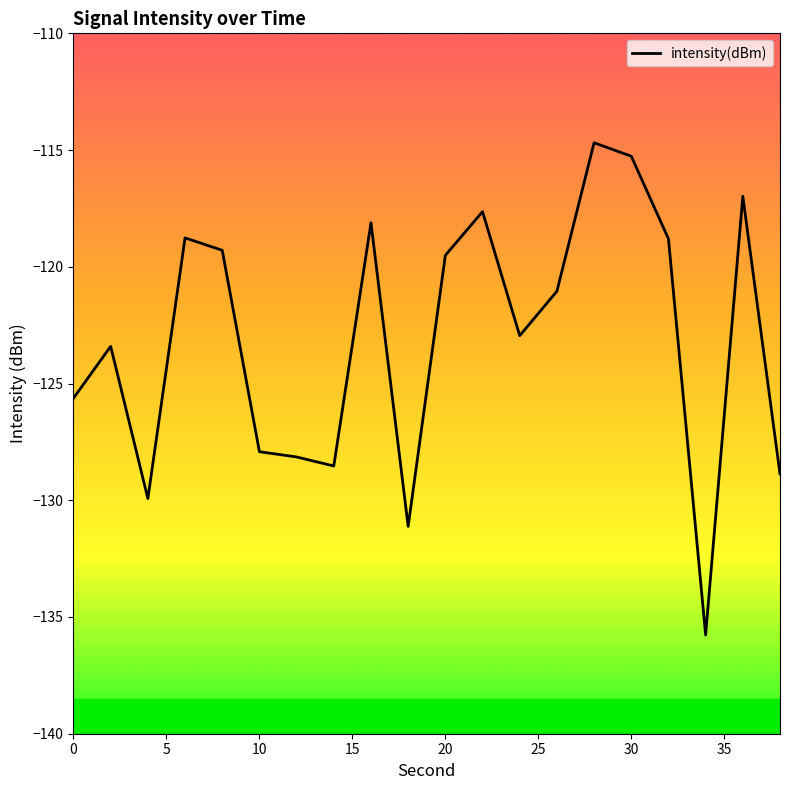

What is the difference between the maximum and minimum values?

21.1